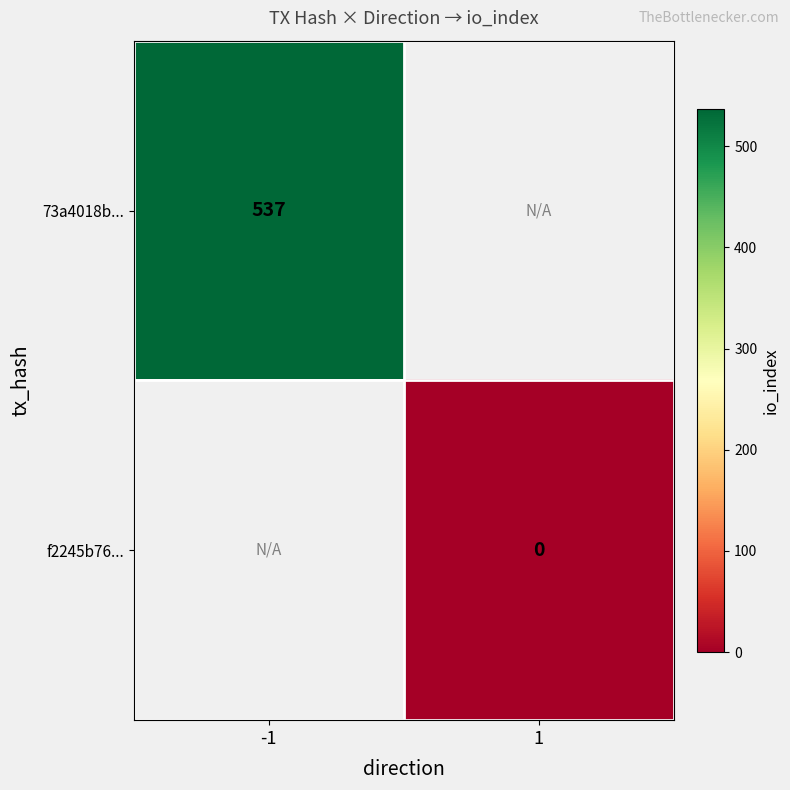

The value of 73a4018b... at -1 is 537. True or false?

True